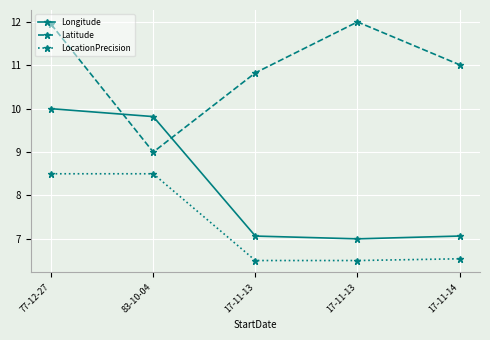

What is the difference between the second highest and second lowest values in the Longitude series?

2.8